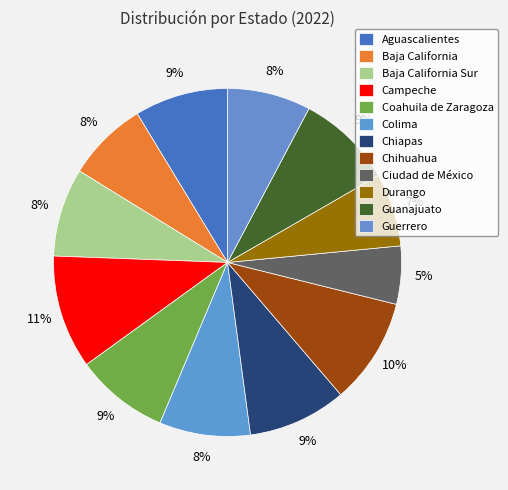

To the nearest percent, what percentage of the pie is Colima?

8%